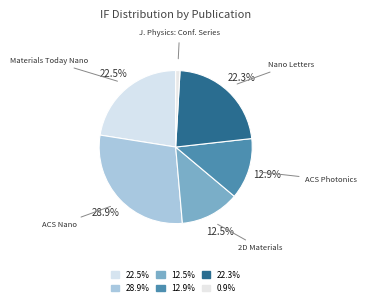

How many slices are in this pie chart?

6